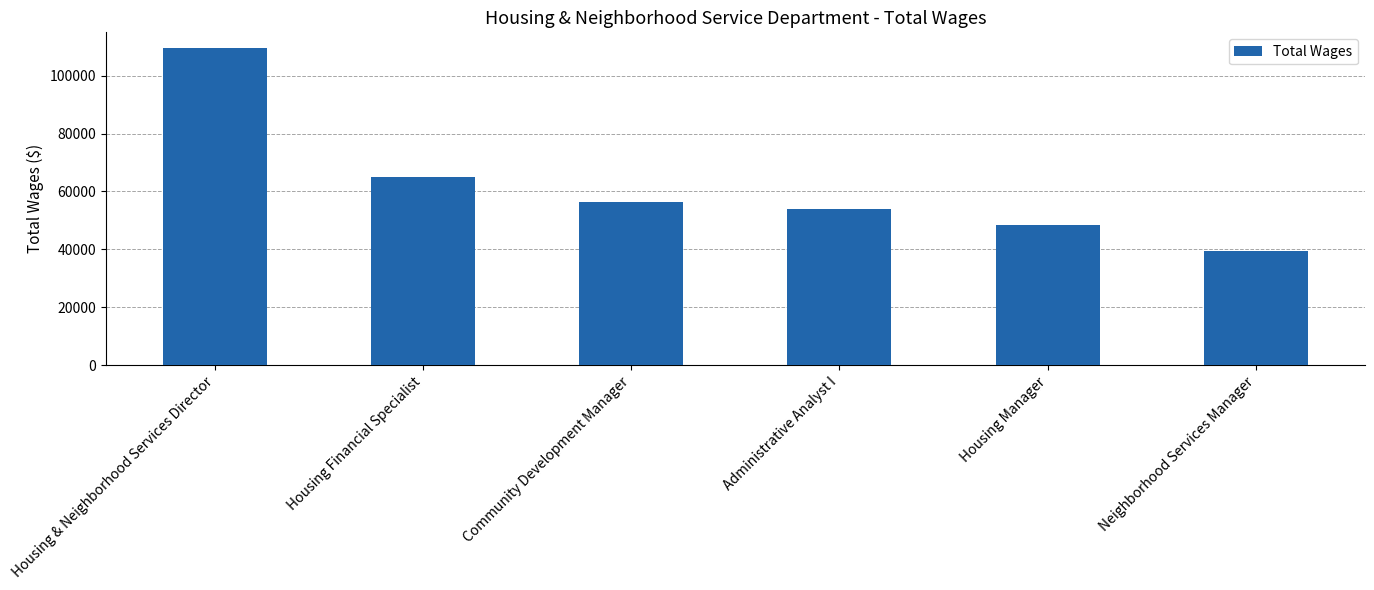

What is the label of the 6th bar from the right?

Housing & Neighborhood Services Director